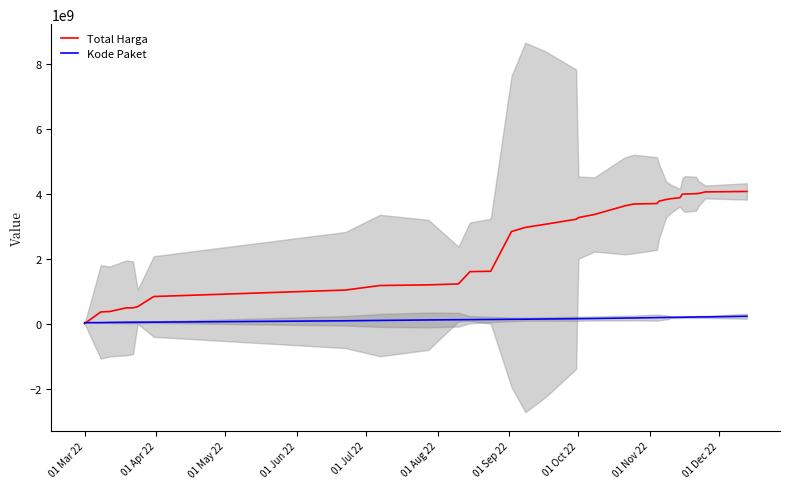

Which category has the lowest value in the Total Harga series?

01 Mar 22